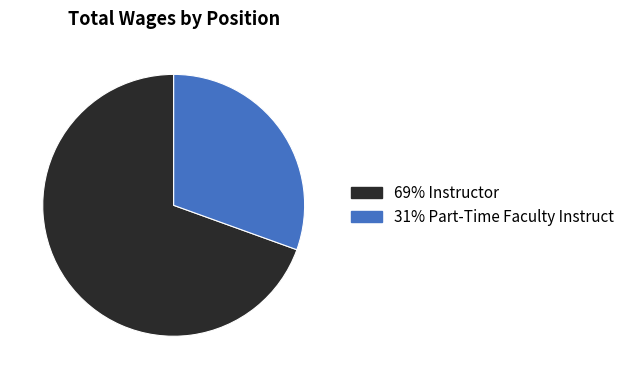

Is there any slice that represents more than half of the pie?

Yes